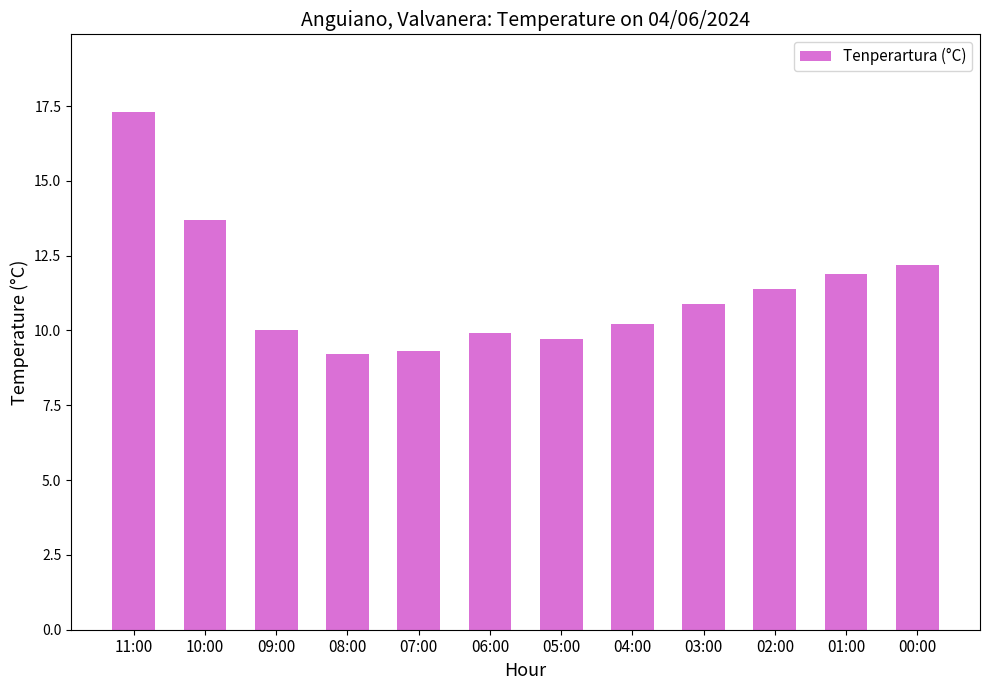

Reading left to right, list all the values displayed in this chart.

11:00=17.3	10:00=13.7	09:00=10.0	08:00=9.2	07:00=9.3	06:00=9.9	05:00=9.7	04:00=10.2	03:00=10.9	02:00=11.4	01:00=11.9	00:00=12.2